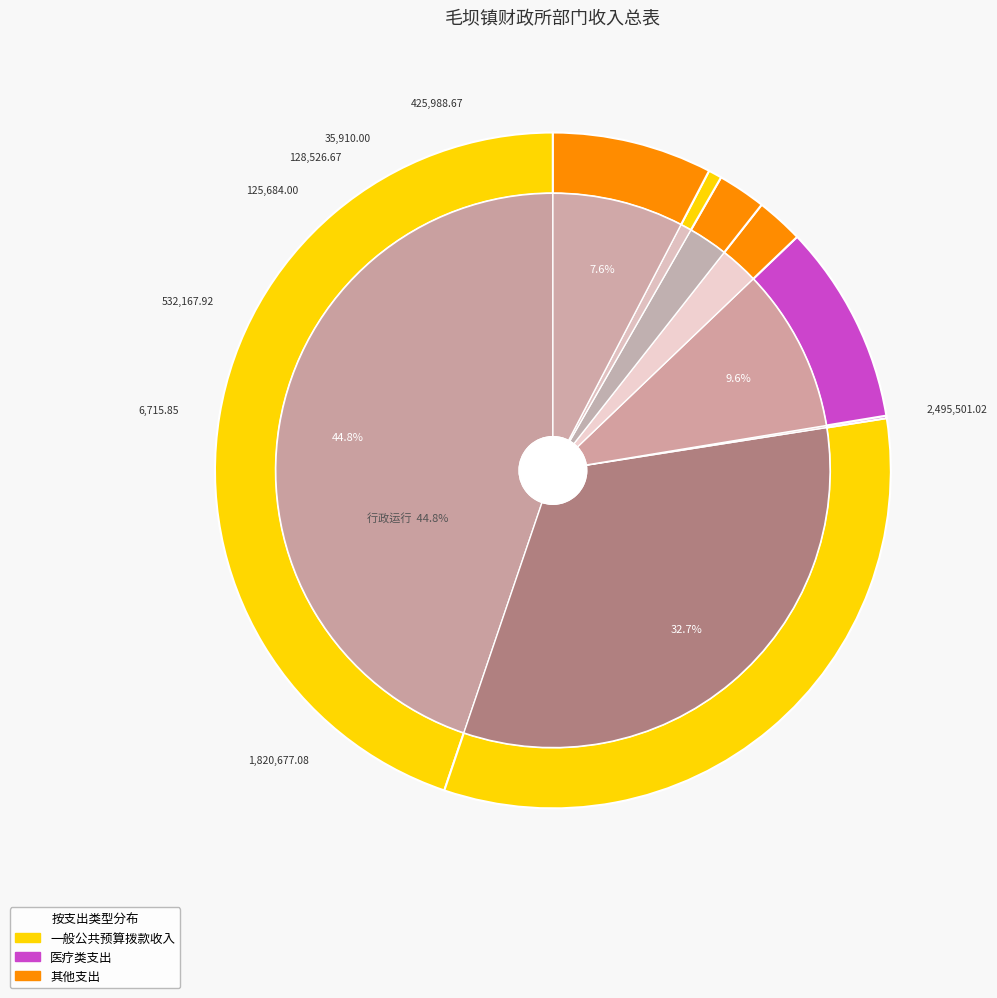

How many slices are in this pie chart?

8